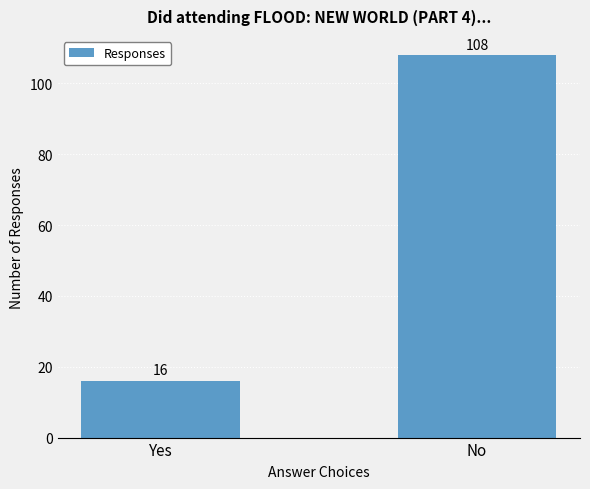

Rank the categories by value from highest to lowest.

No, Yes